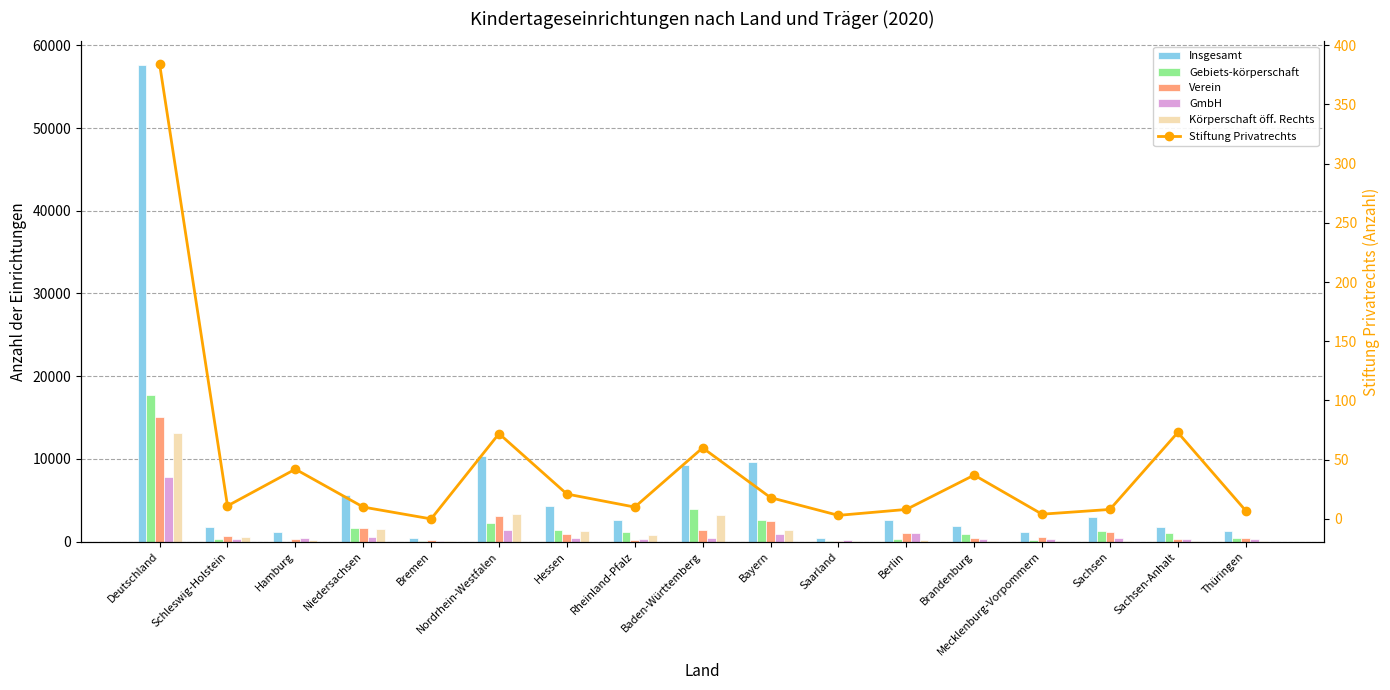

Reading right to left, extract all data points from this chart.

Insgesamt: 1330	1800	3025	1111	1944	2663	488	9645	9288	2572	4326	10398	461	5594	1133	1816	57594
Gebiets-körperschaft: 480	995	1294	165	971	276	136	2663	3900	1217	1417	2202	28	1623	5	322	17694
Verein: 448	333	1161	523	426	1043	55	2541	1426	181	929	3145	198	1678	365	638	15090
GmbH: 283	295	397	324	327	1048	199	981	490	344	445	1407	60	582	422	262	7866
Körperschaft öff. Rechts: 98	86	136	30	94	256	93	1353	3282	775	1304	3335	93	1505	170	527	13137
Stiftung Privatrechts: 7	73	8	4	37	8	3	18	60	10	21	72	0	10	42	11	384